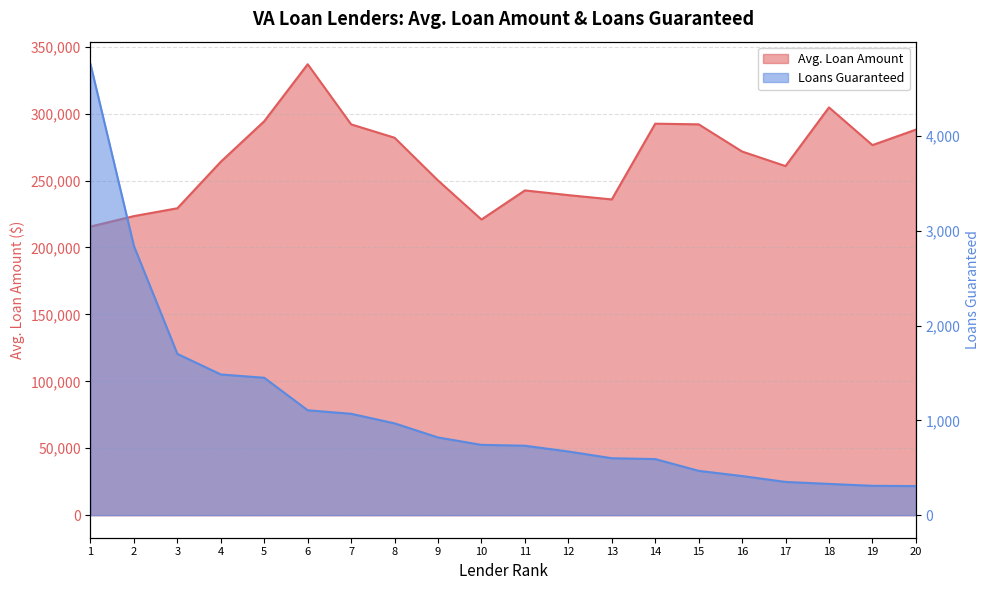

What is the highest value of the Loans Guaranteed series?

4759